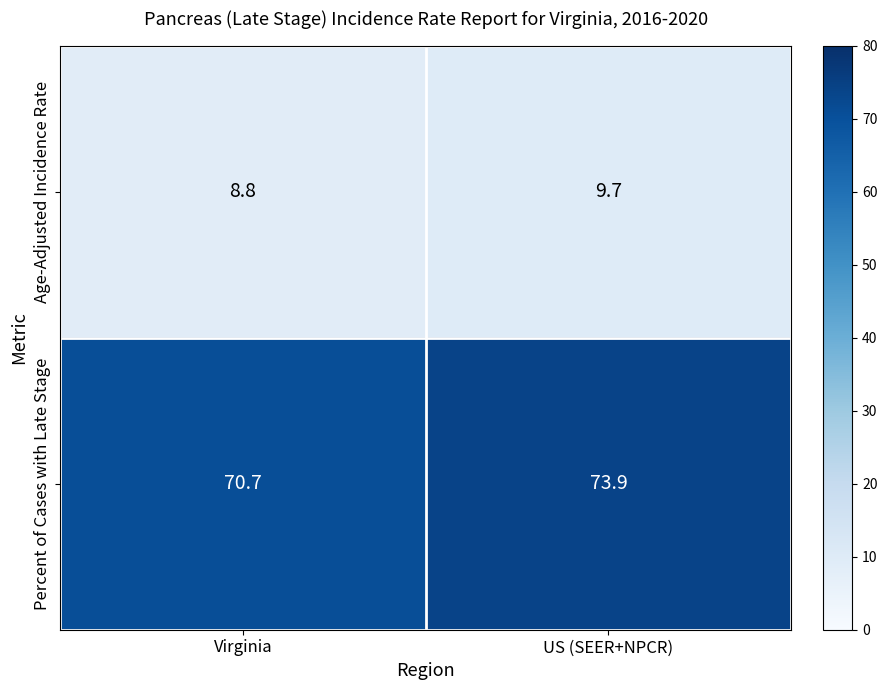

What is the total value across all series at US (SEER+NPCR)?

83.6